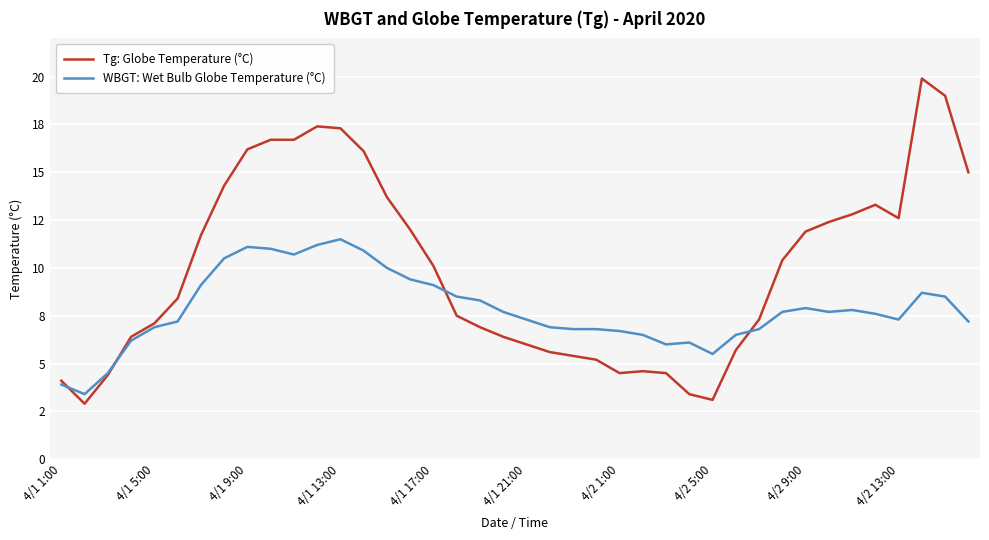

What are all the series names shown in the legend?

Tg: Globe Temperature (°C), WBGT: Wet Bulb Globe Temperature (°C)